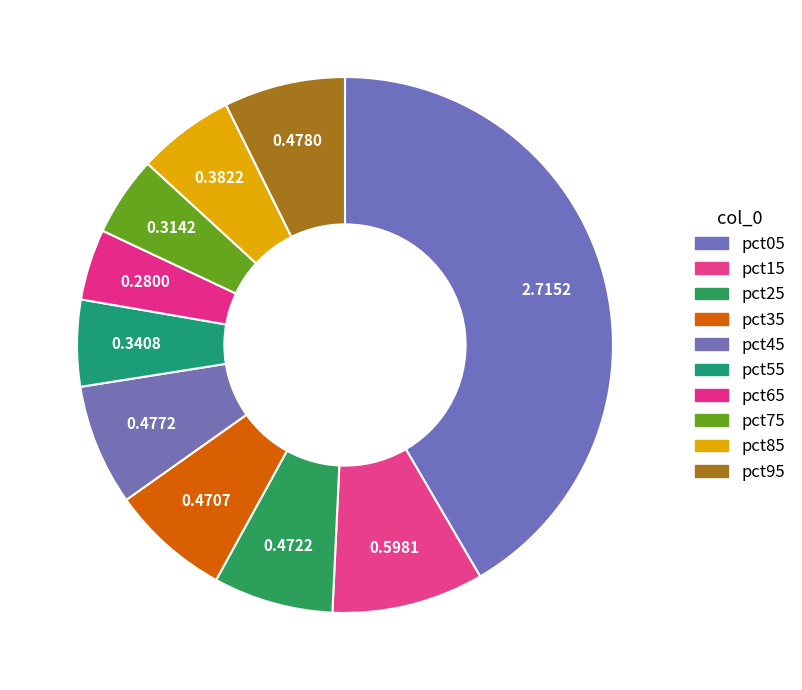

What percentage is NOT represented by pct85?

94.1%